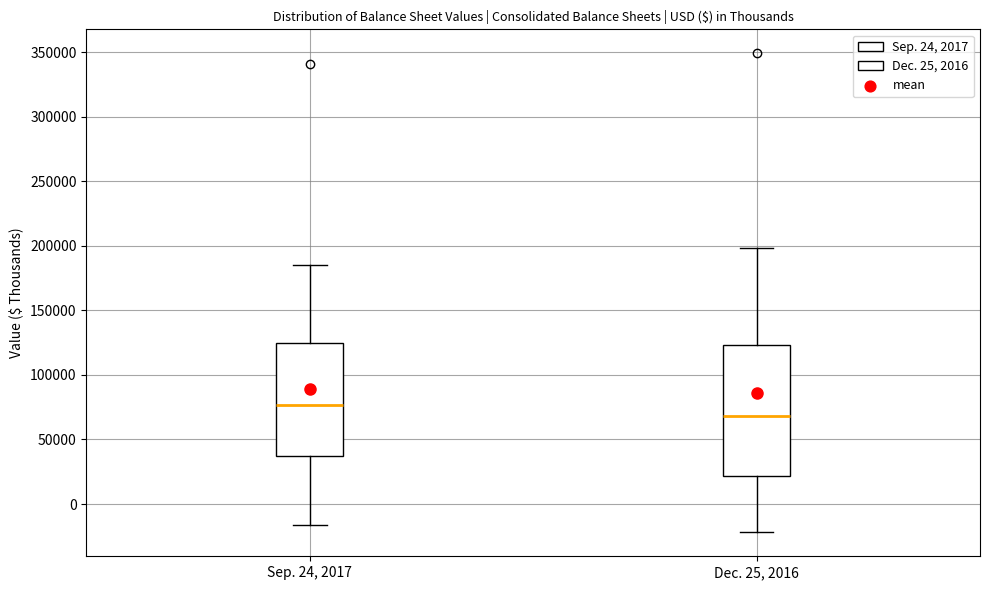

Where is the upper edge of the box for Sep. 24, 2017 on the y-axis? The values are not printed on the chart, so give them approximately, as read against the axis.

125000